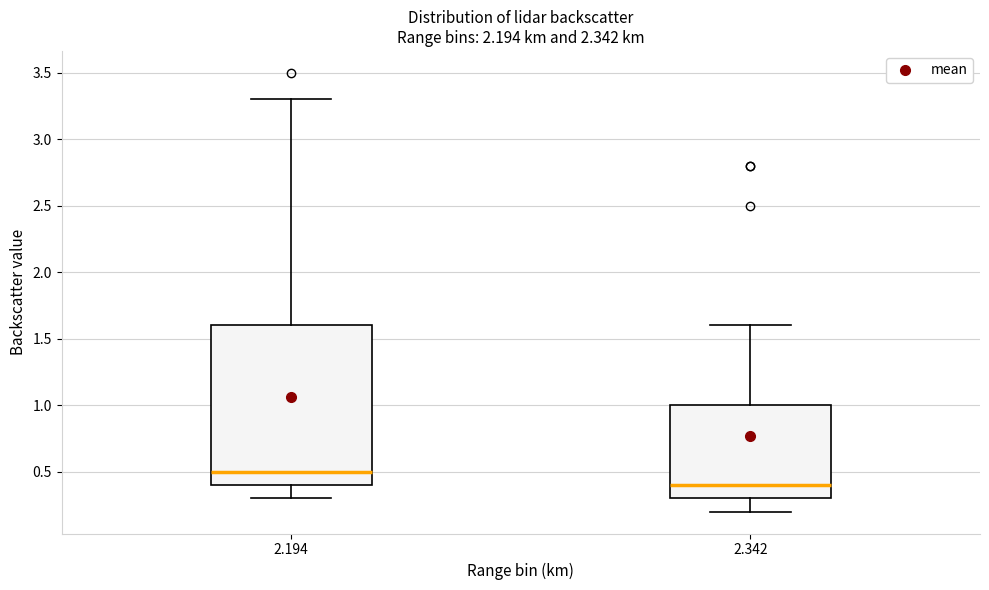

Reading left to right, read every box against the y-axis: the position of its median line, the range the box covers, and the ends of its whiskers. The values are not printed on the chart, so give them approximately, as read against the axis.

2.194: median 0.5, box 0.4 to 1.6, whiskers 0.3 to 3.3
2.342: median 0.4, box 0.3 to 1.0, whiskers 0.2 to 1.6